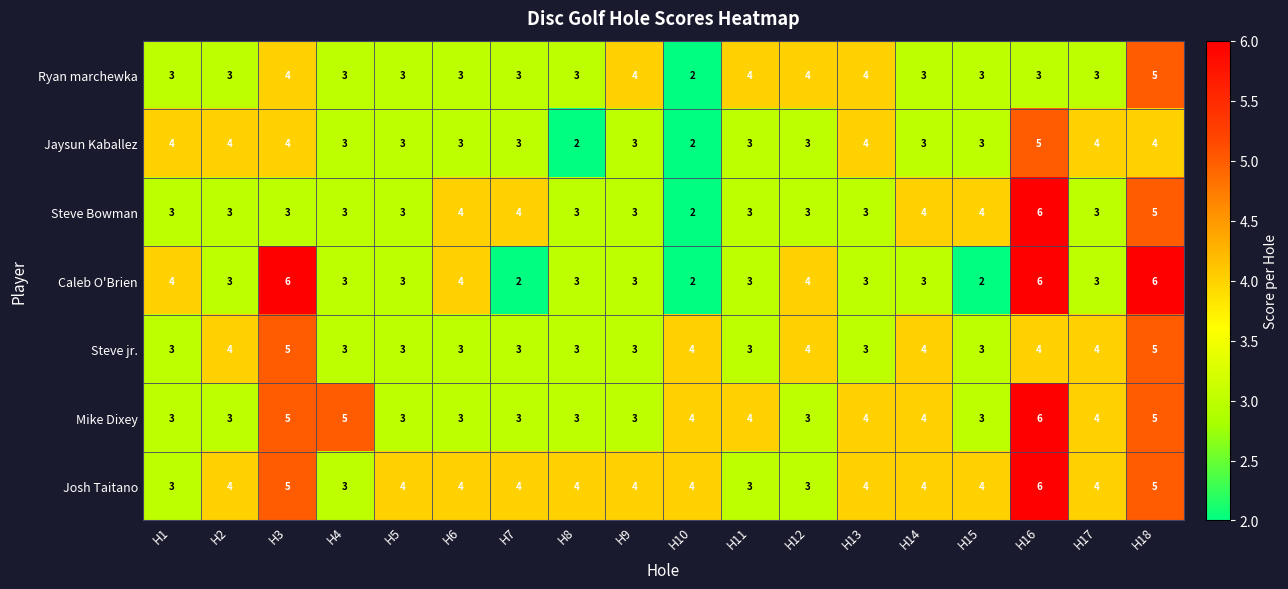

How many values in the Josh Taitano series are below 4?

4